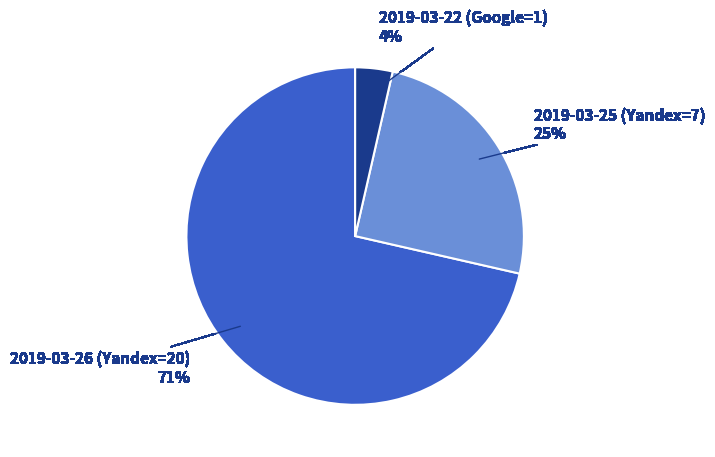

Combined, do 2019-03-26 (Yandex=20) and 2019-03-25 (Yandex=7) account for over 50%?

Yes